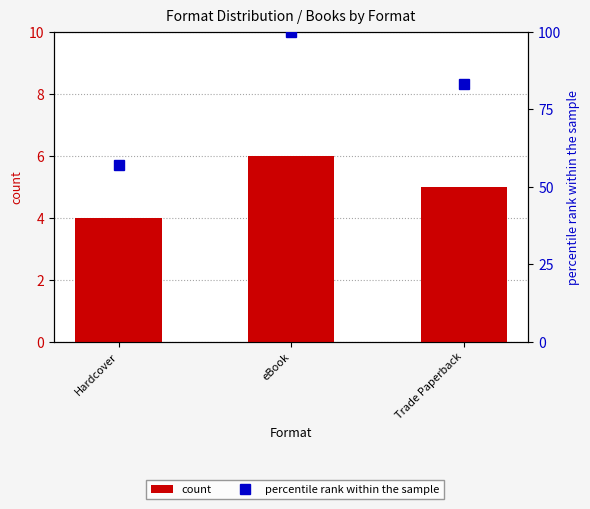

List the series in order of their peak value, highest first.

percentile rank within the sample, count